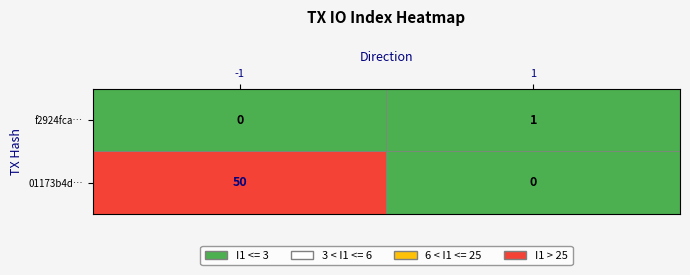

True or false: f2924fcadd7f41dc0f5db1155930605b419492d has a value of 2 at direction.

False